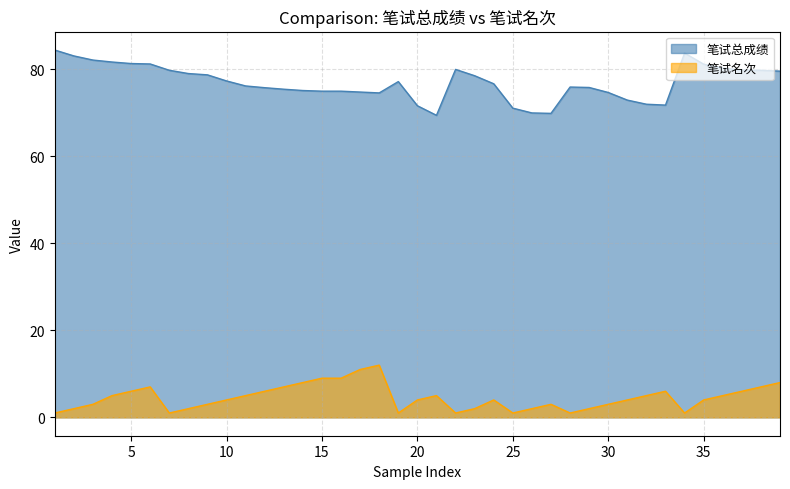

Which has a higher value, 9 or 30?

9